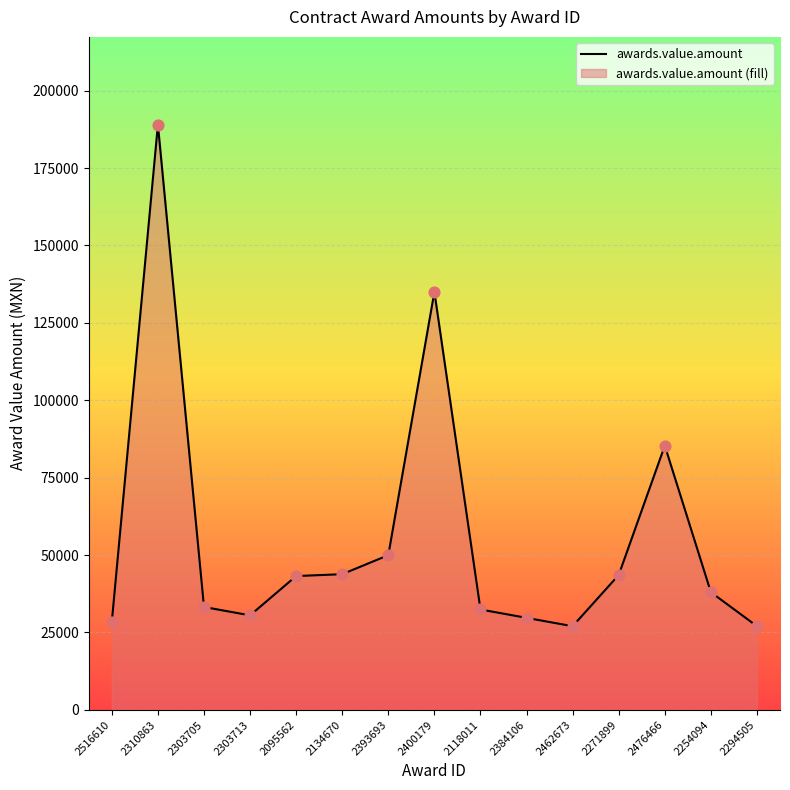

What is the change in value from 2118011 to 2271899?

+11145.6